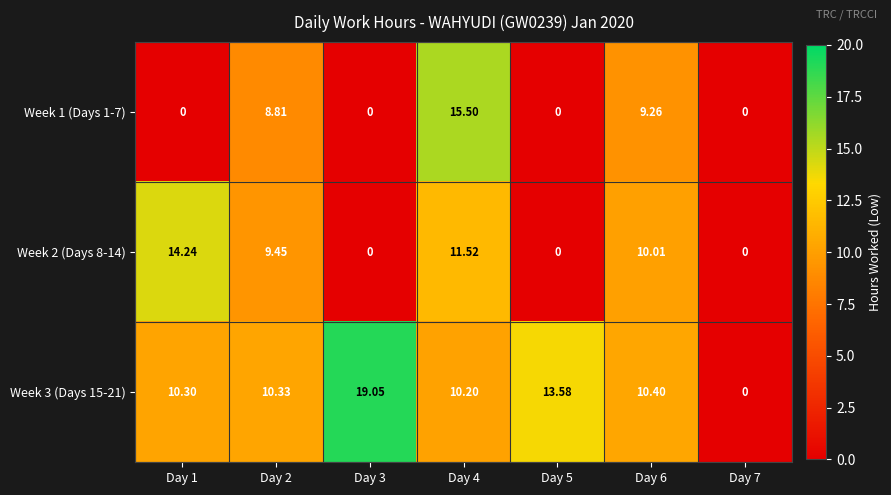

Is the value of Week 1 (Days 1-7) at Day 5 greater than the value of Week 3 (Days 15-21) at Day 3?

No